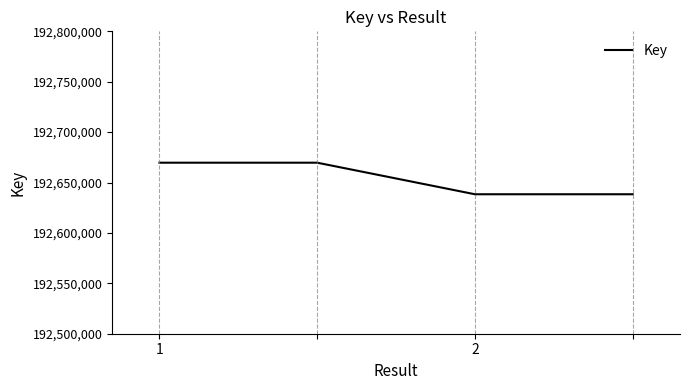

What is the smallest value displayed?

192638362